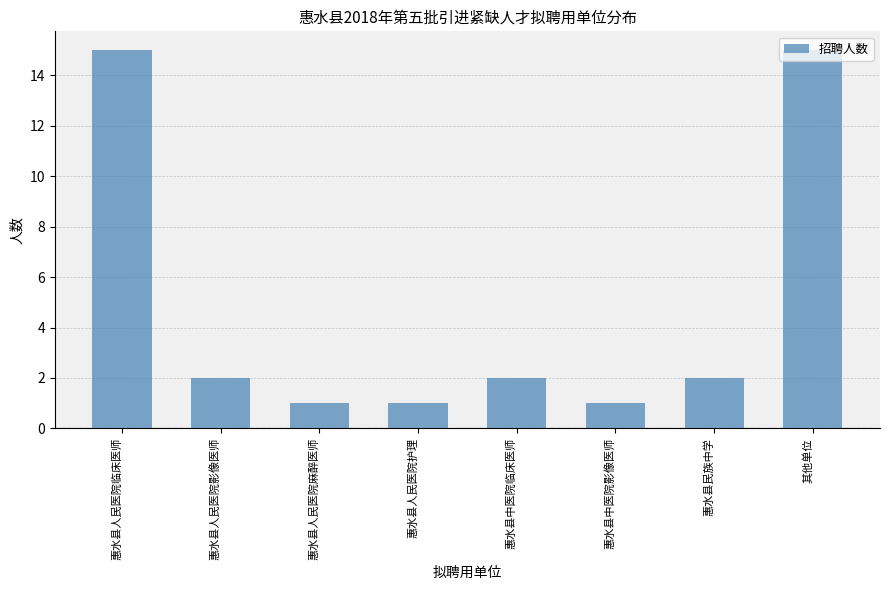

How many series are shown in this chart?

1